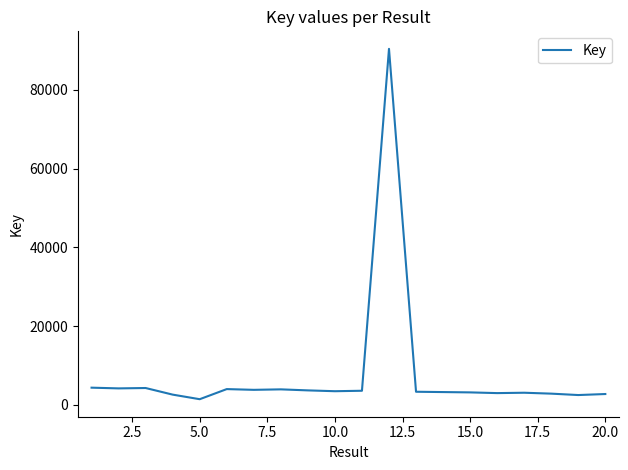

What is the difference between the maximum and minimum values?

88949